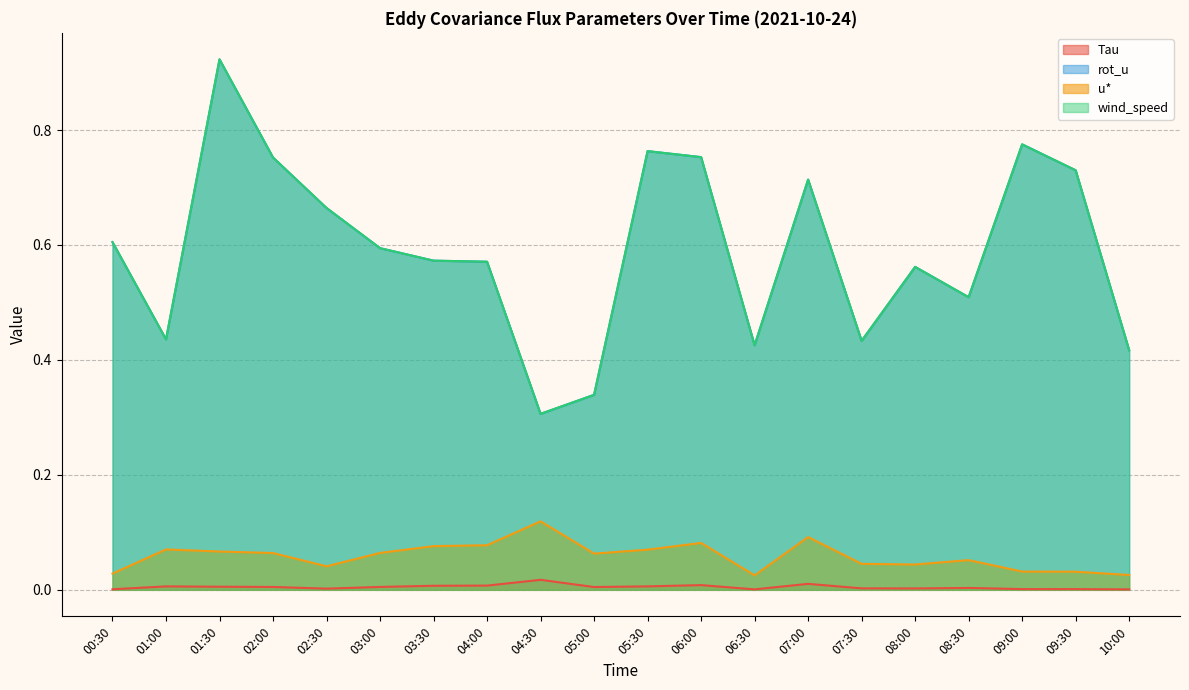

At which category does rot_u reach its first local valley?

01:00